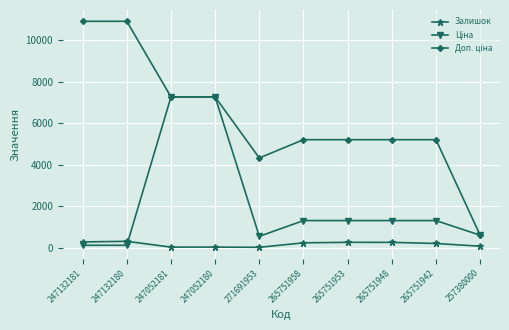

True or false: Залишок has a value of 20.0 at 247052181.

True